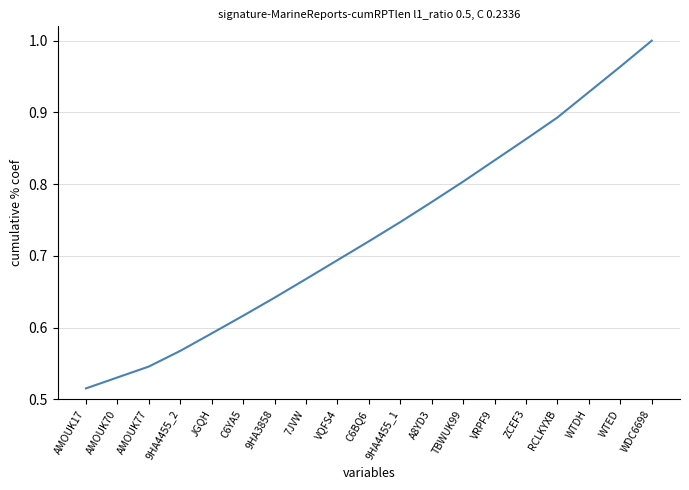

True or false: there are more than 1 points higher than both neighbors.

False